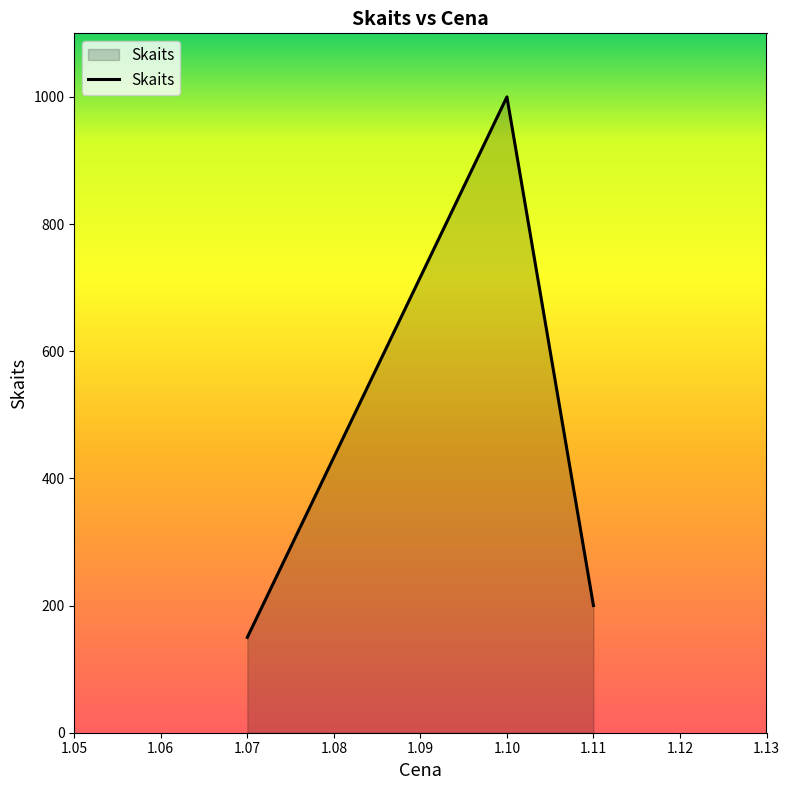

At which category does the chart reach its peak across all series?

1.10